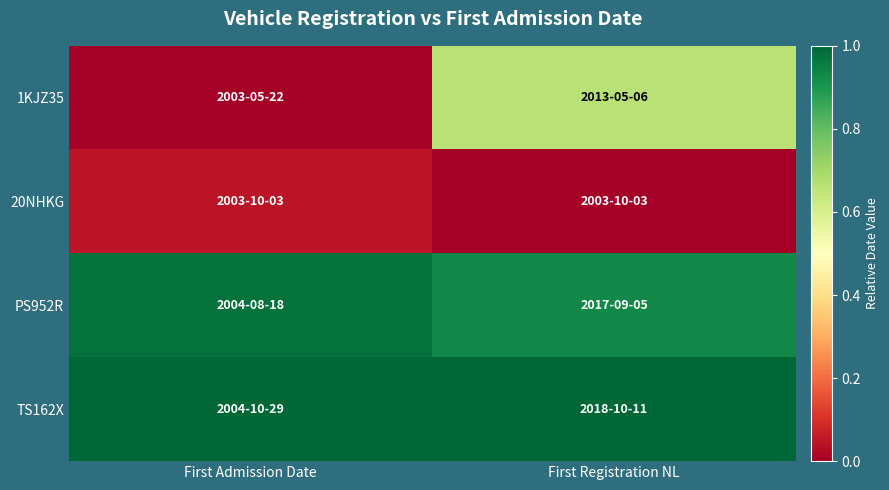

Rank the series at First Registration NL from lowest to highest value.

20NHKG, 1KJZ35, PS952R, TS162X